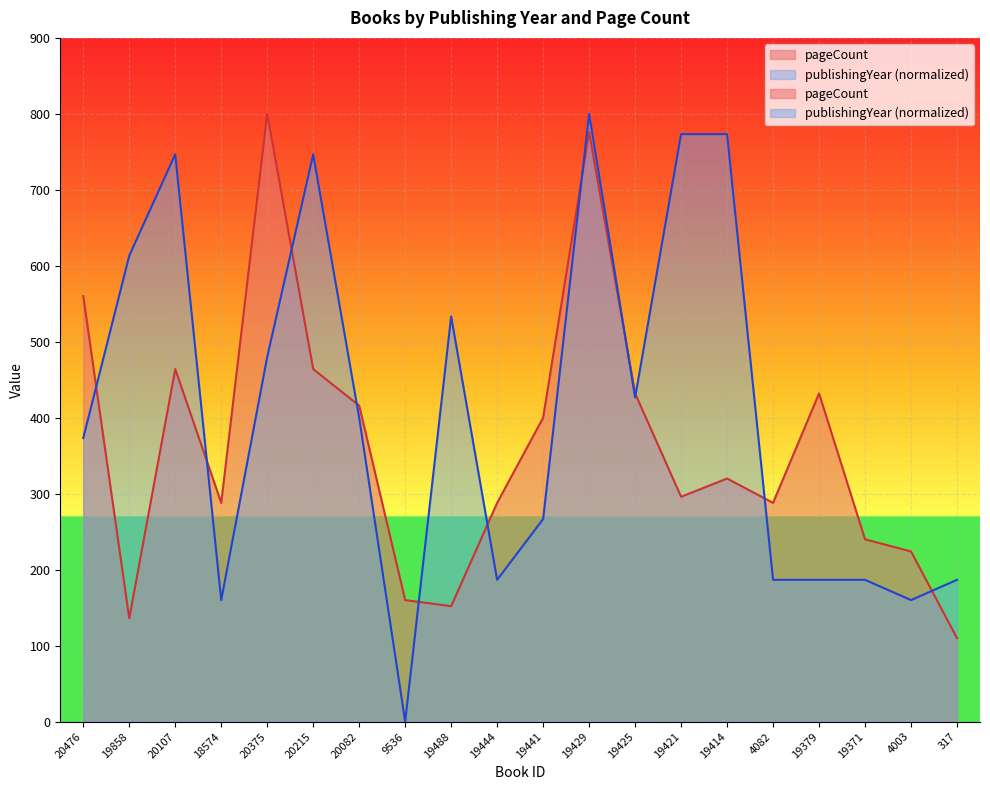

Where do pageCount and publishingYear first cross each other?

20476 and 19858